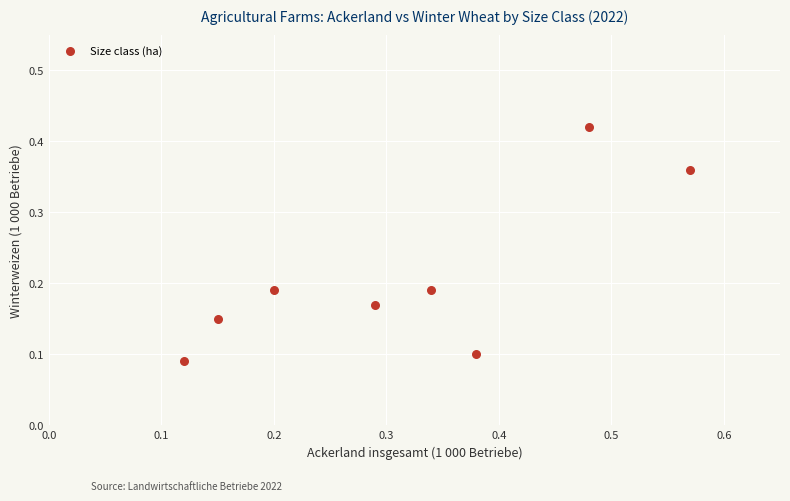

What is the range of Y values (max minus min)?

0.3